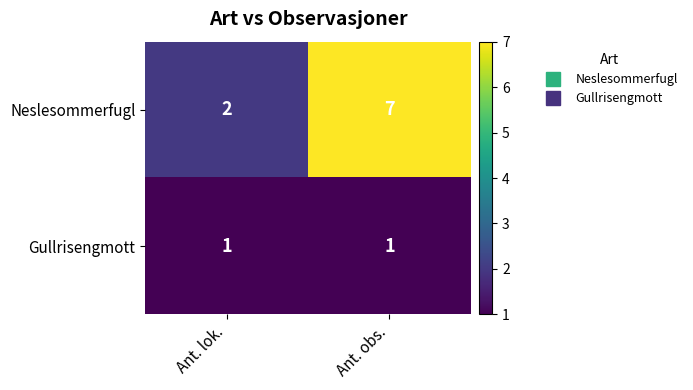

Reading left to right, what are all the values shown in this chart?

Neslesommerfugl: 2	7
Gullrisengmott: 1	1